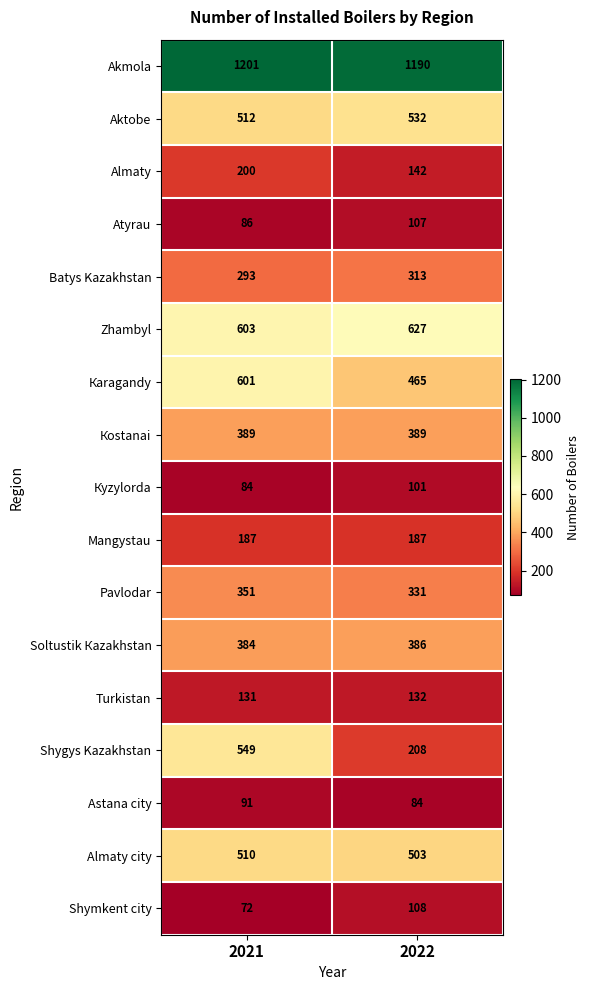

Which category has the highest value across all series?

2021